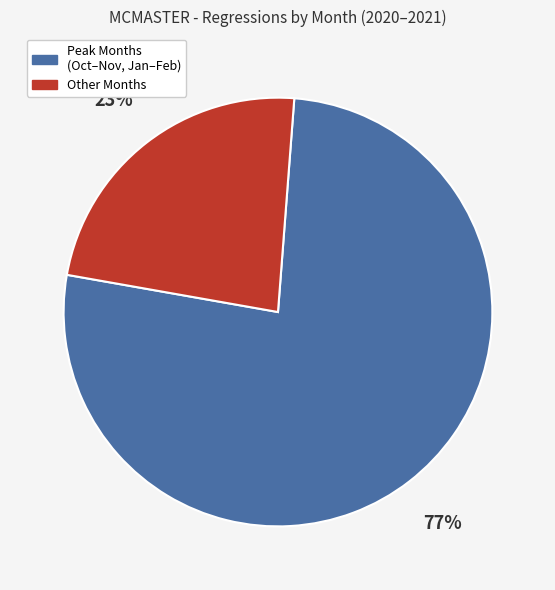

How many segments does this pie chart have?

2